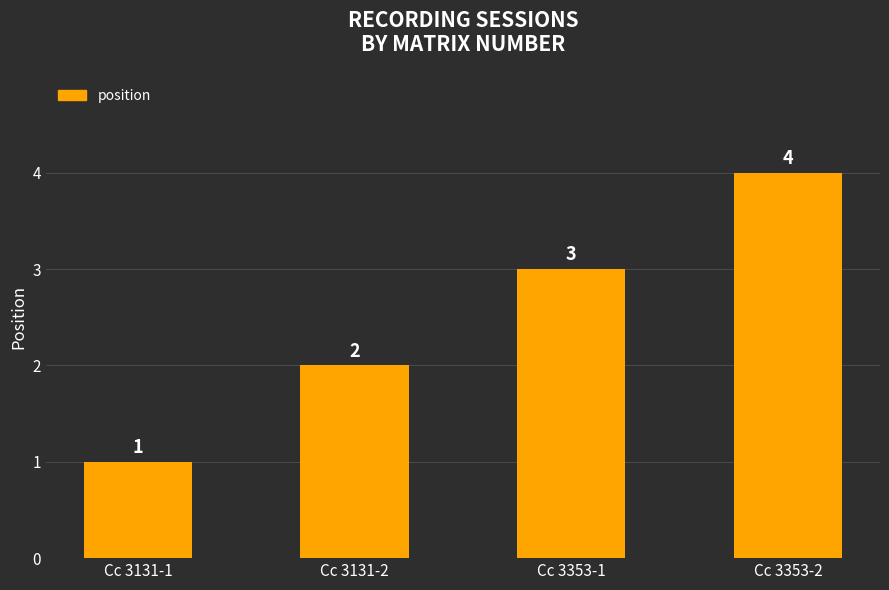

How many data points does each series have?

4